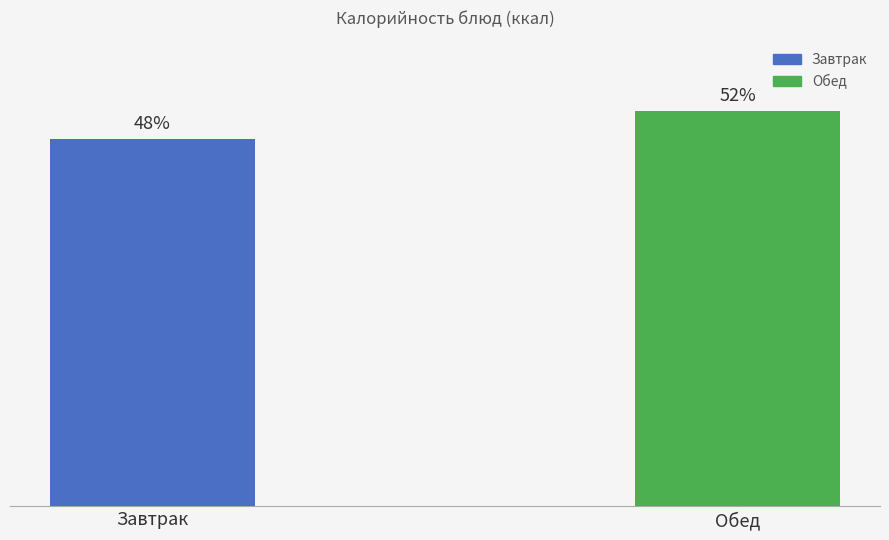

Which category has the lowest value across all series?

Завтрак